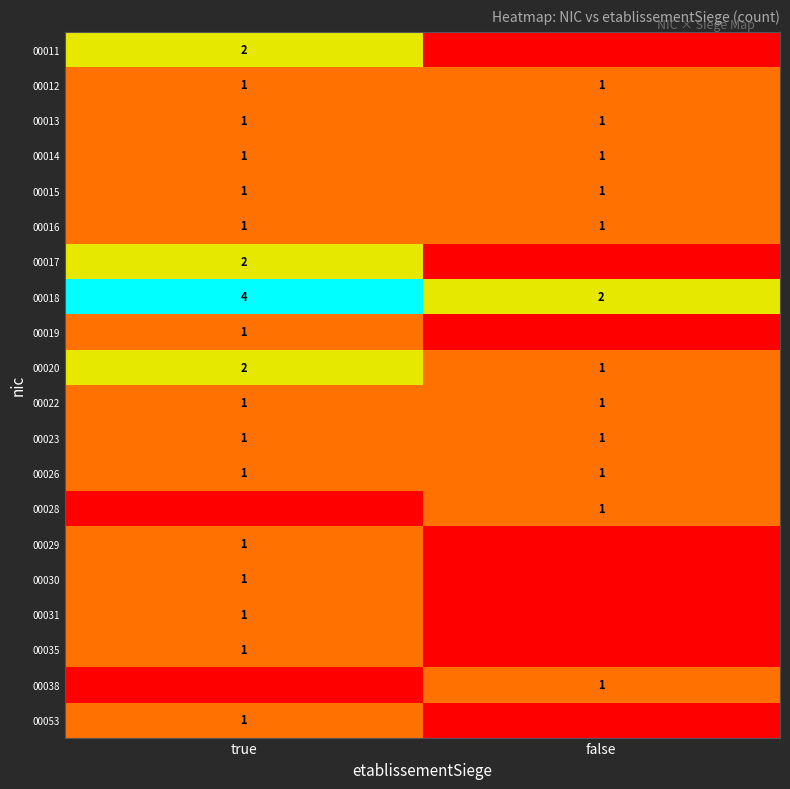

At which category is the sum across all series the highest?

true